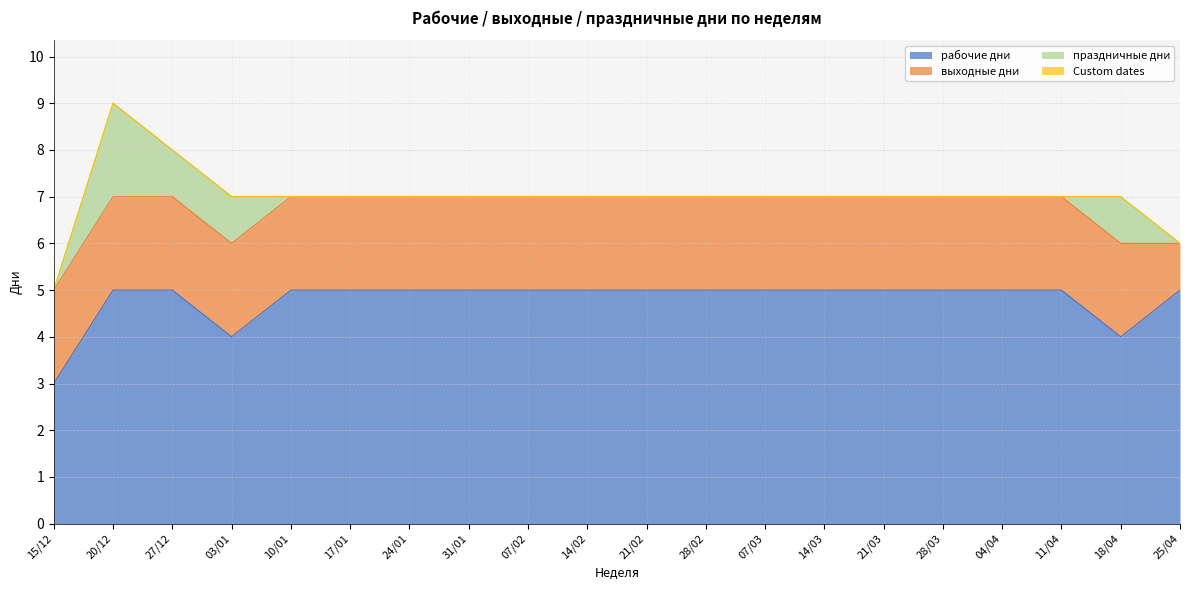

Is the value of праздничные дни at 28/02 greater than the value of выходные дни at 28/02?

No